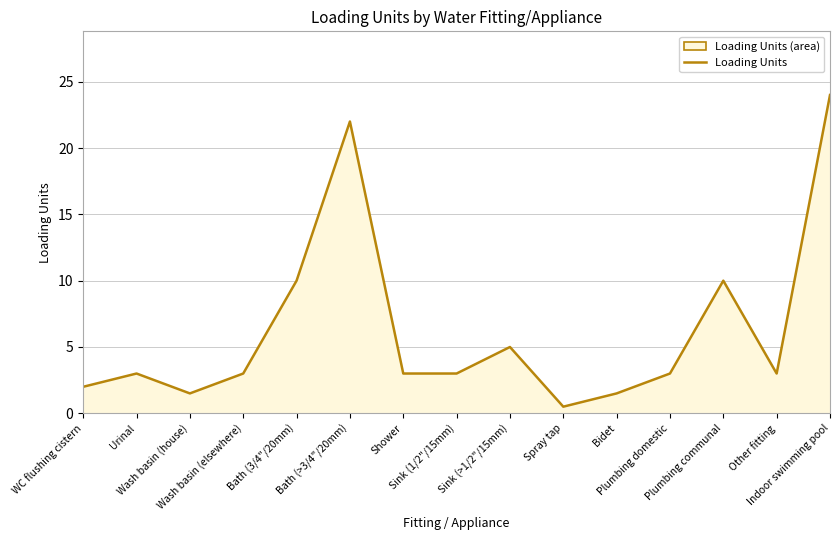

Rank the categories by value from lowest to highest.

Spray tap, Wash basin (house), Bidet, WC flushing cistern, Urinal, Wash basin (elsewhere), Shower, Sink (1/2"/15mm), Plumbing domestic, Other fitting, Sink (>1/2"/15mm), Bath (3/4"/20mm), Plumbing communal, Bath (>3/4"/20mm), Indoor swimming pool